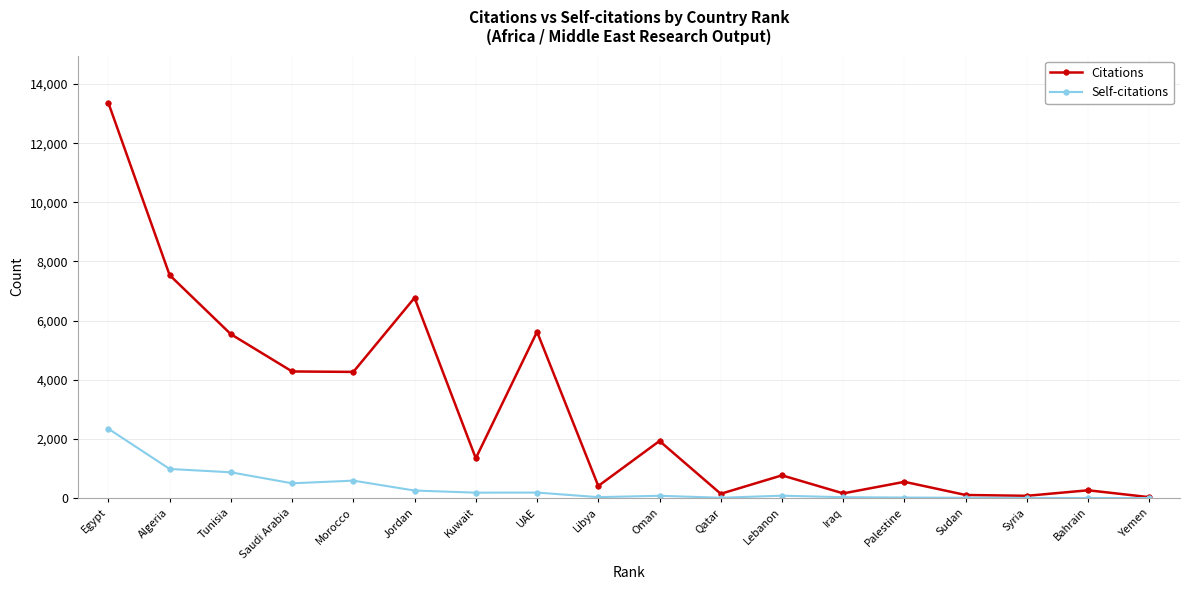

Which series changed the most between UAE and Bahrain?

Citations